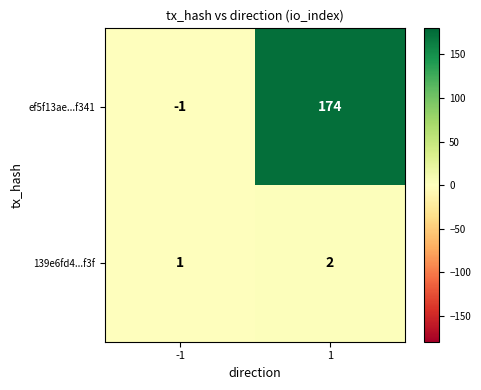

Between -1 and 1, which series saw the biggest shift?

ef5f13ae...f341